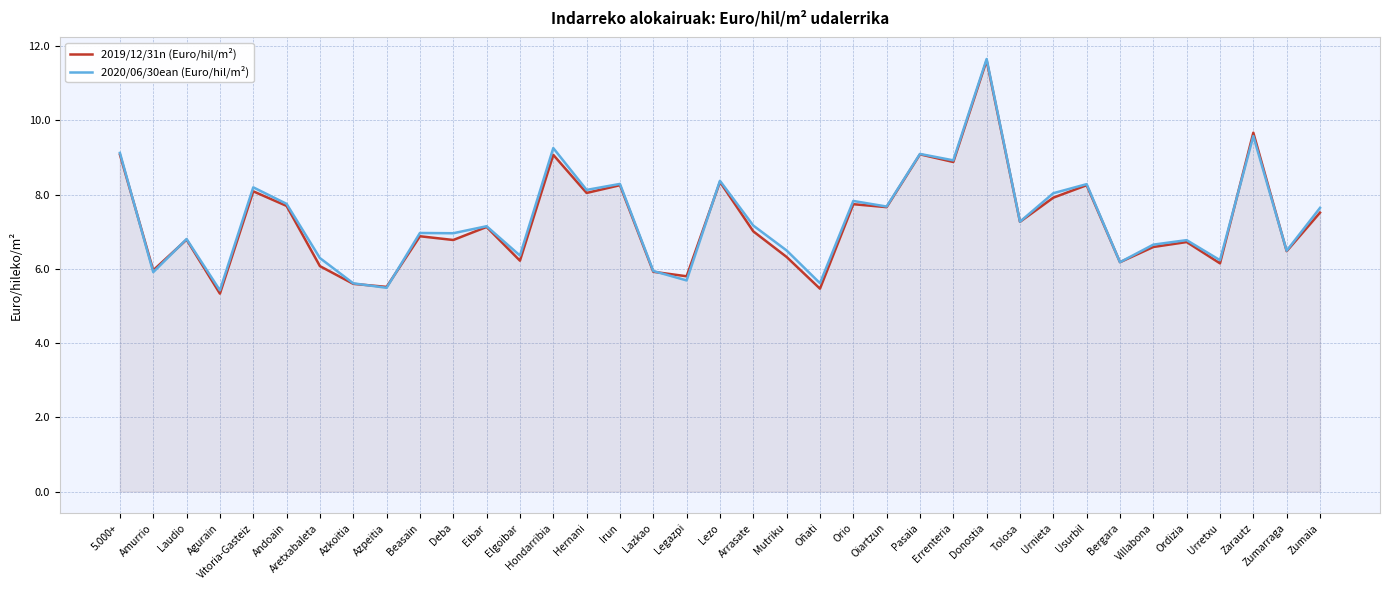

Which series ends up on top after the final intersection of 2020/06/30ean (Euro/hil/m²) and 2019/12/31n (Euro/hil/m²)?

2020/06/30ean (Euro/hil/m²)